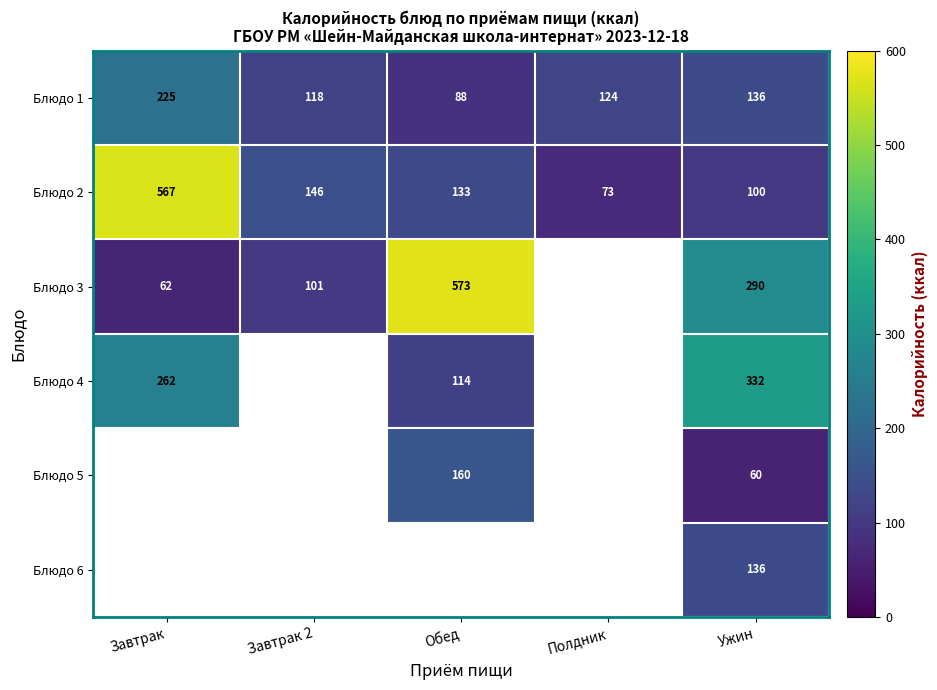

Is the value of Блюдо 3 at Завтрак 2 greater than the value of Блюдо 1 at Обед?

Yes